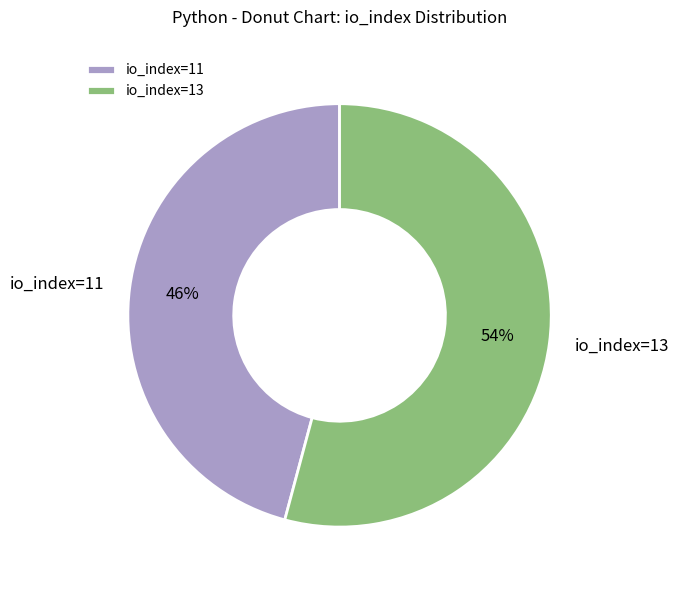

True or false: io_index=13 accounts for 54% of the total.

True